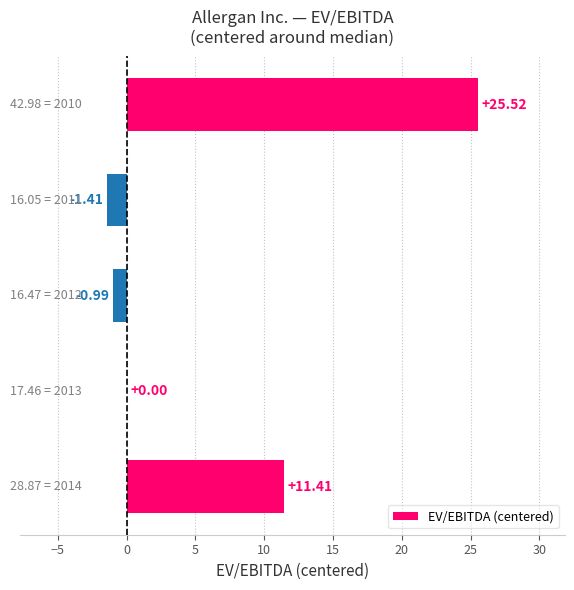

What is the greatest value displayed?

25.5